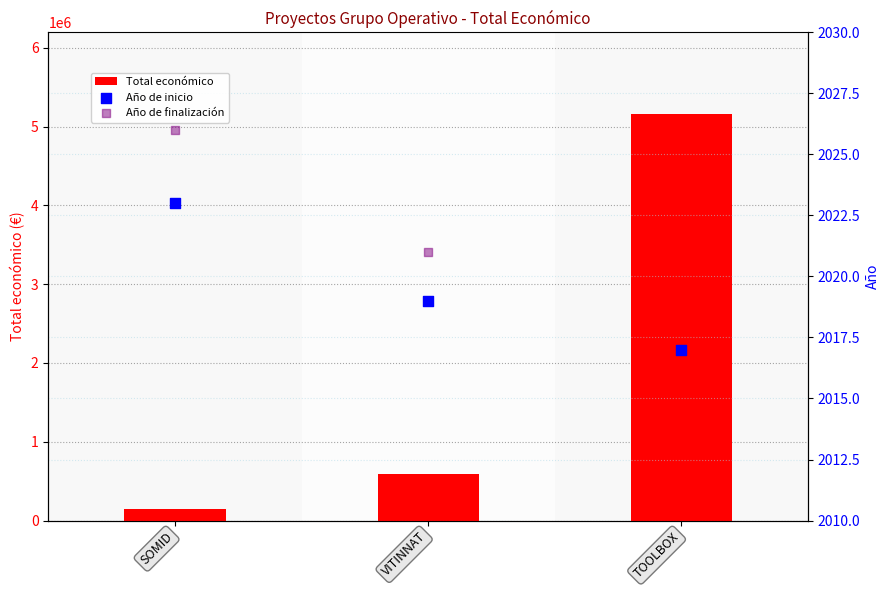

Which series reaches the minimum Y coordinate?

Año de inicio